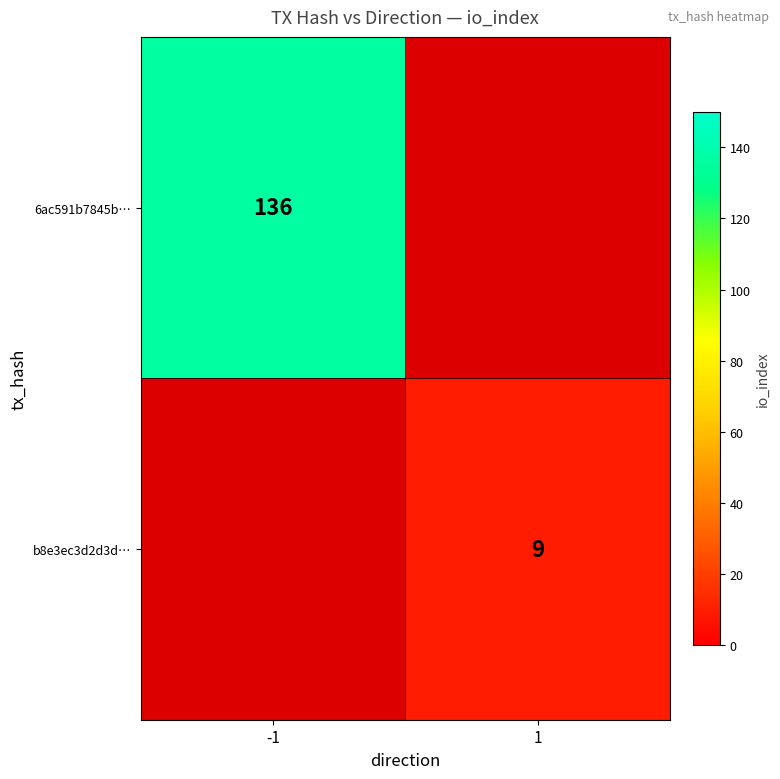

At how many categories does at least one series exceed 68?

1